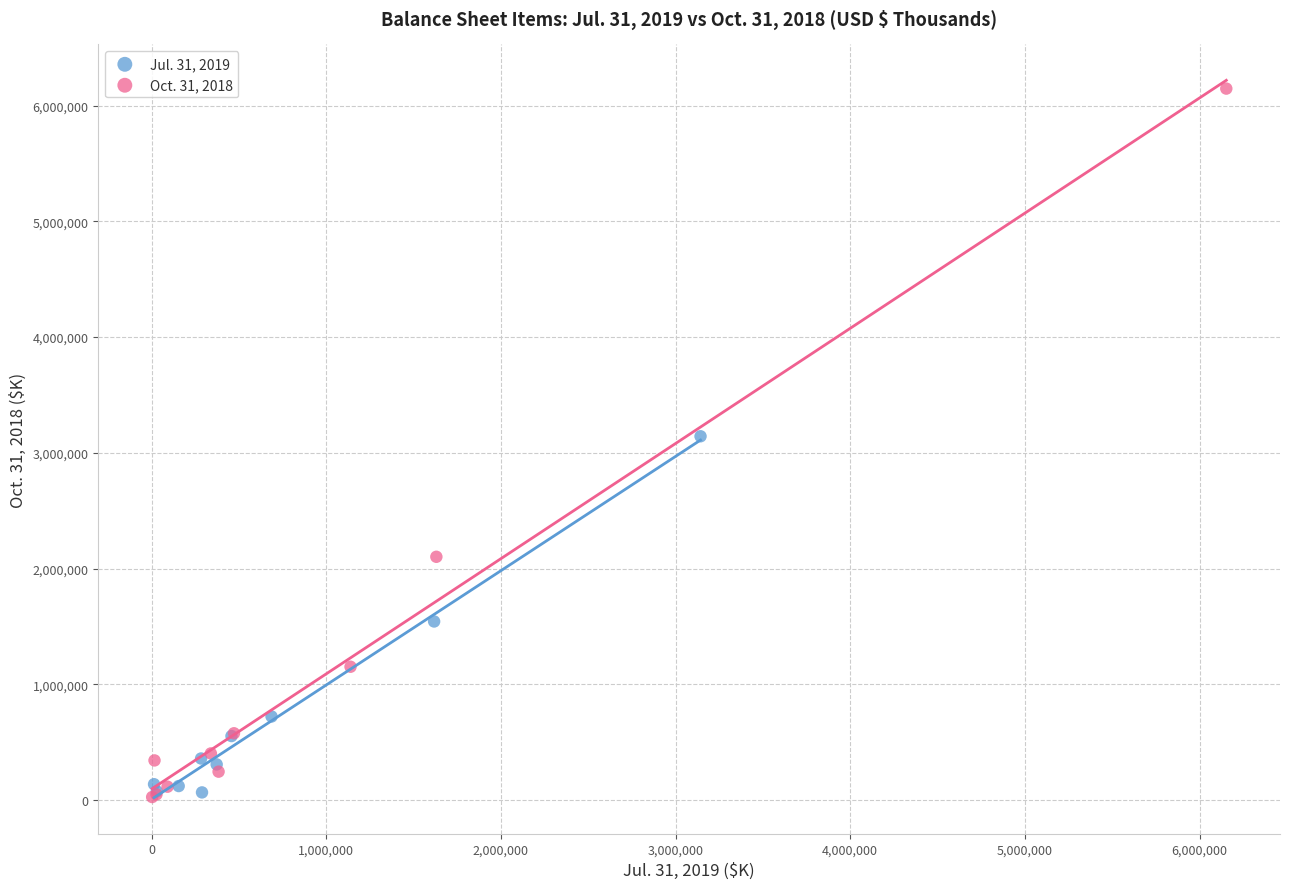

Which series reaches the maximum Y coordinate?

Oct. 31, 2018